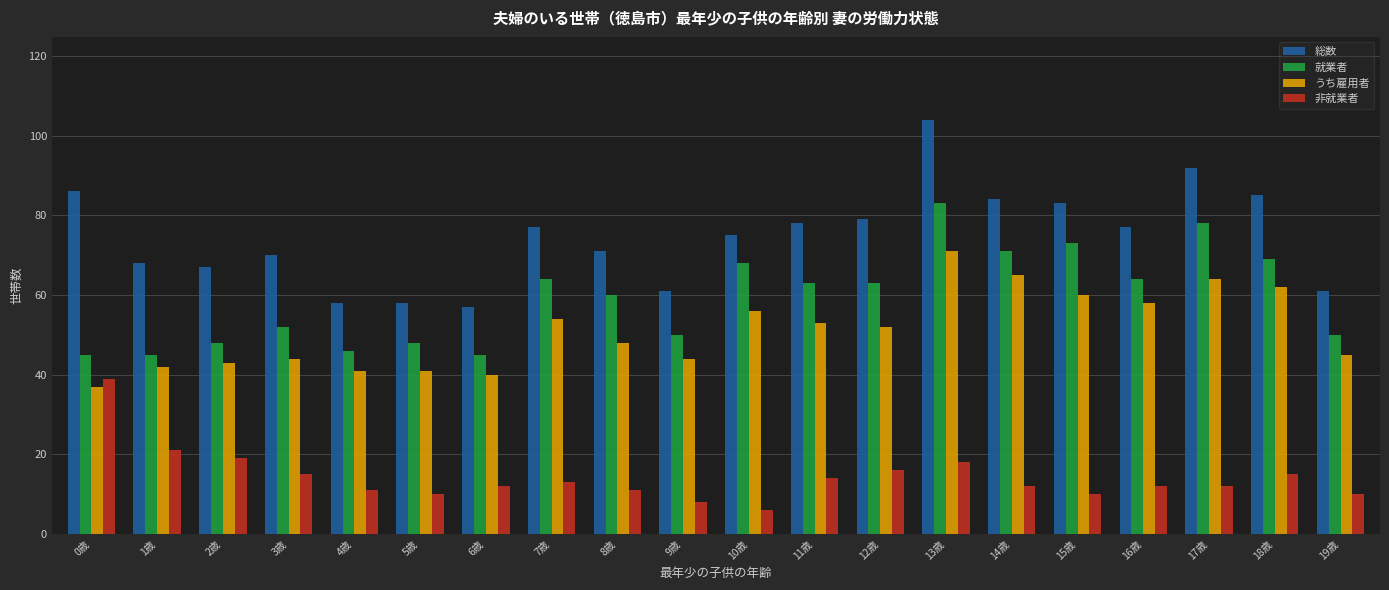

What is the spread (max minus min) of values at 16歳?

65